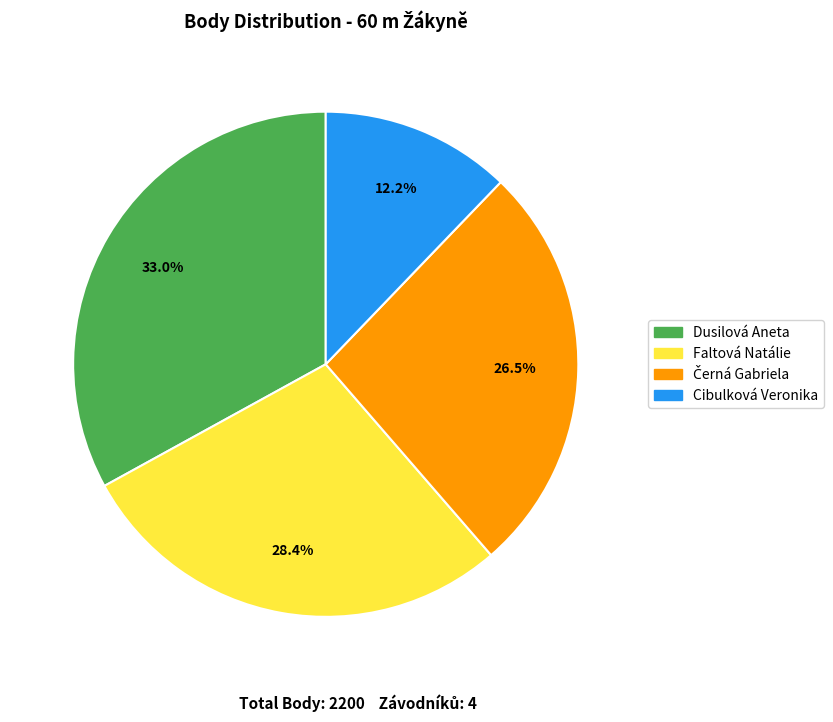

Combined, do Cibulková Veronika and Faltová Natálie account for over 50%?

No